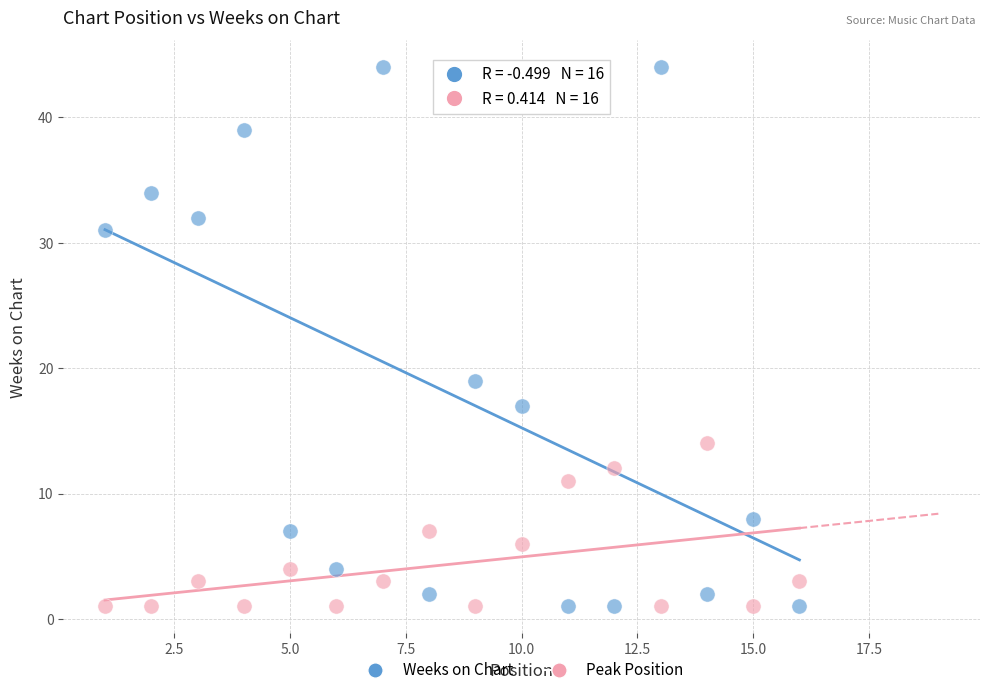

Across all data points, what is the range of X values (max minus min)?

15